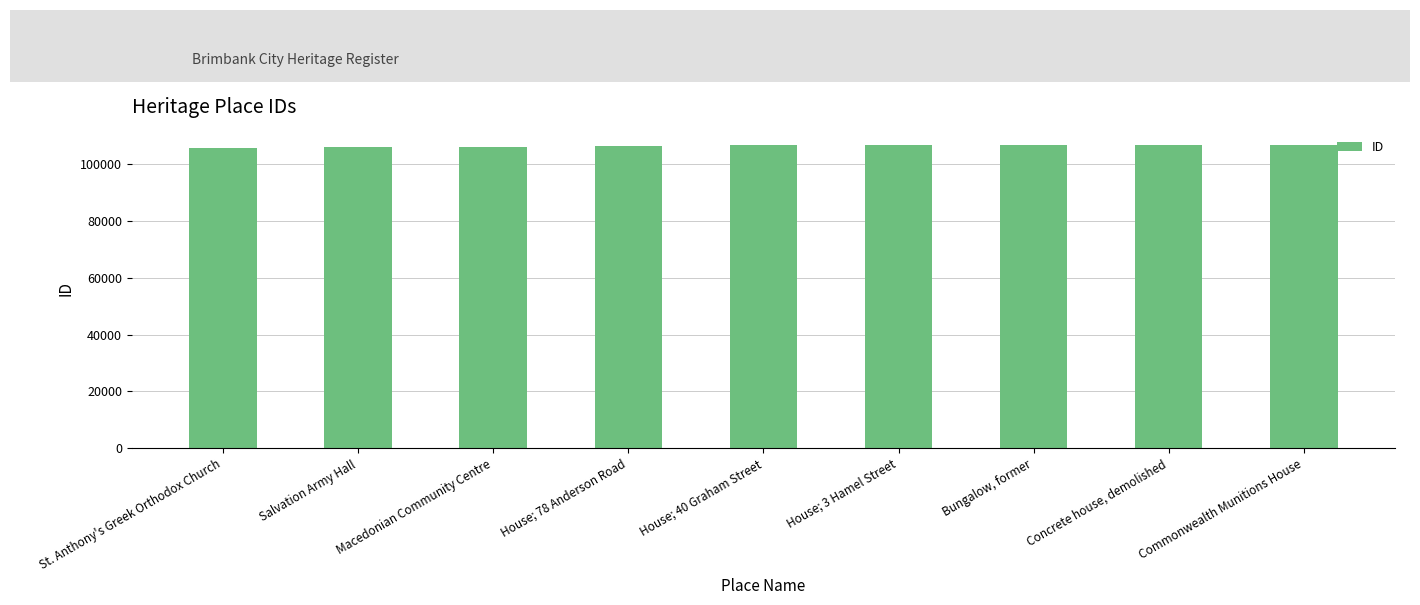

What value does the data have at St. Anthony's Greek Orthodox Church?

105926